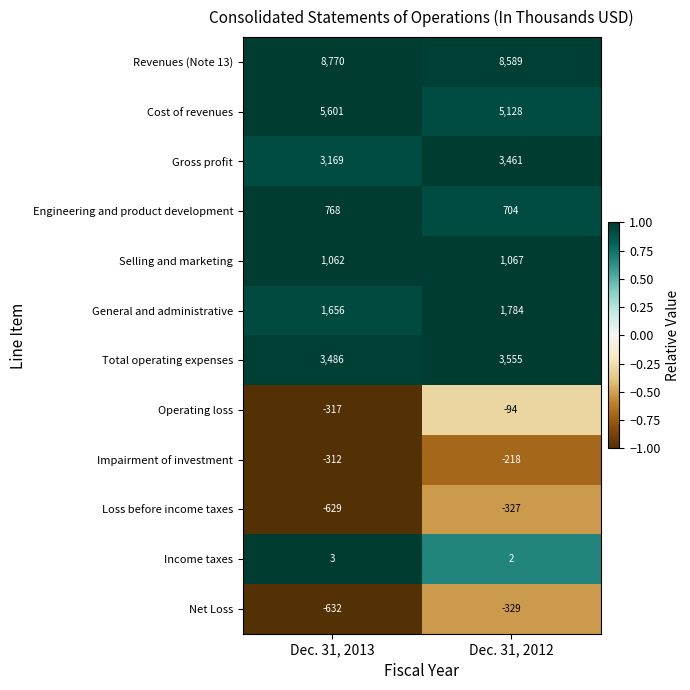

The value of Loss before income taxes at Dec. 31, 2012 is -471. True or false?

False